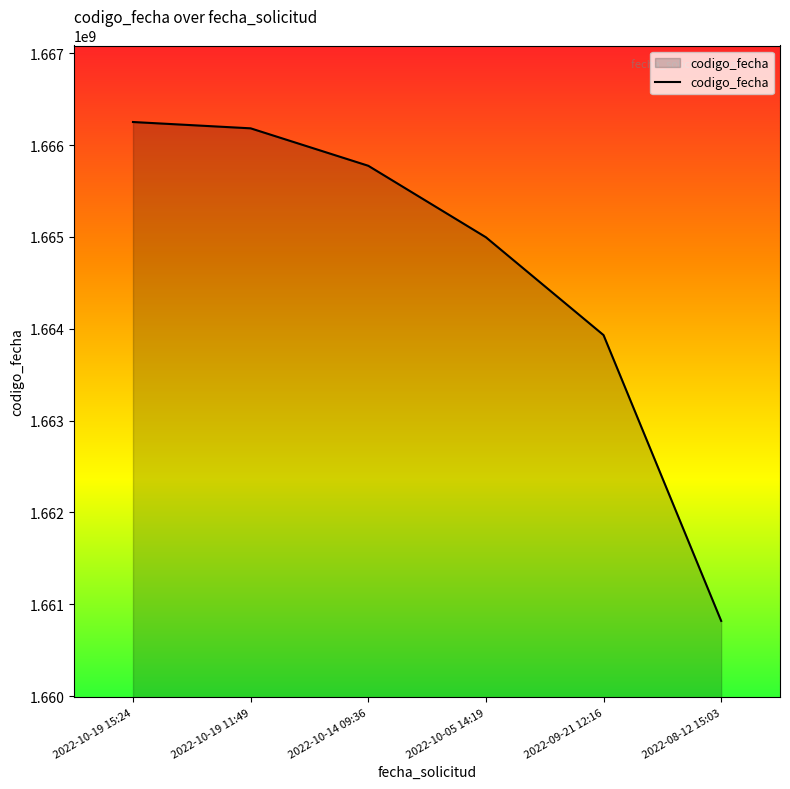

What is the difference between the second highest and minimum values?

5364488